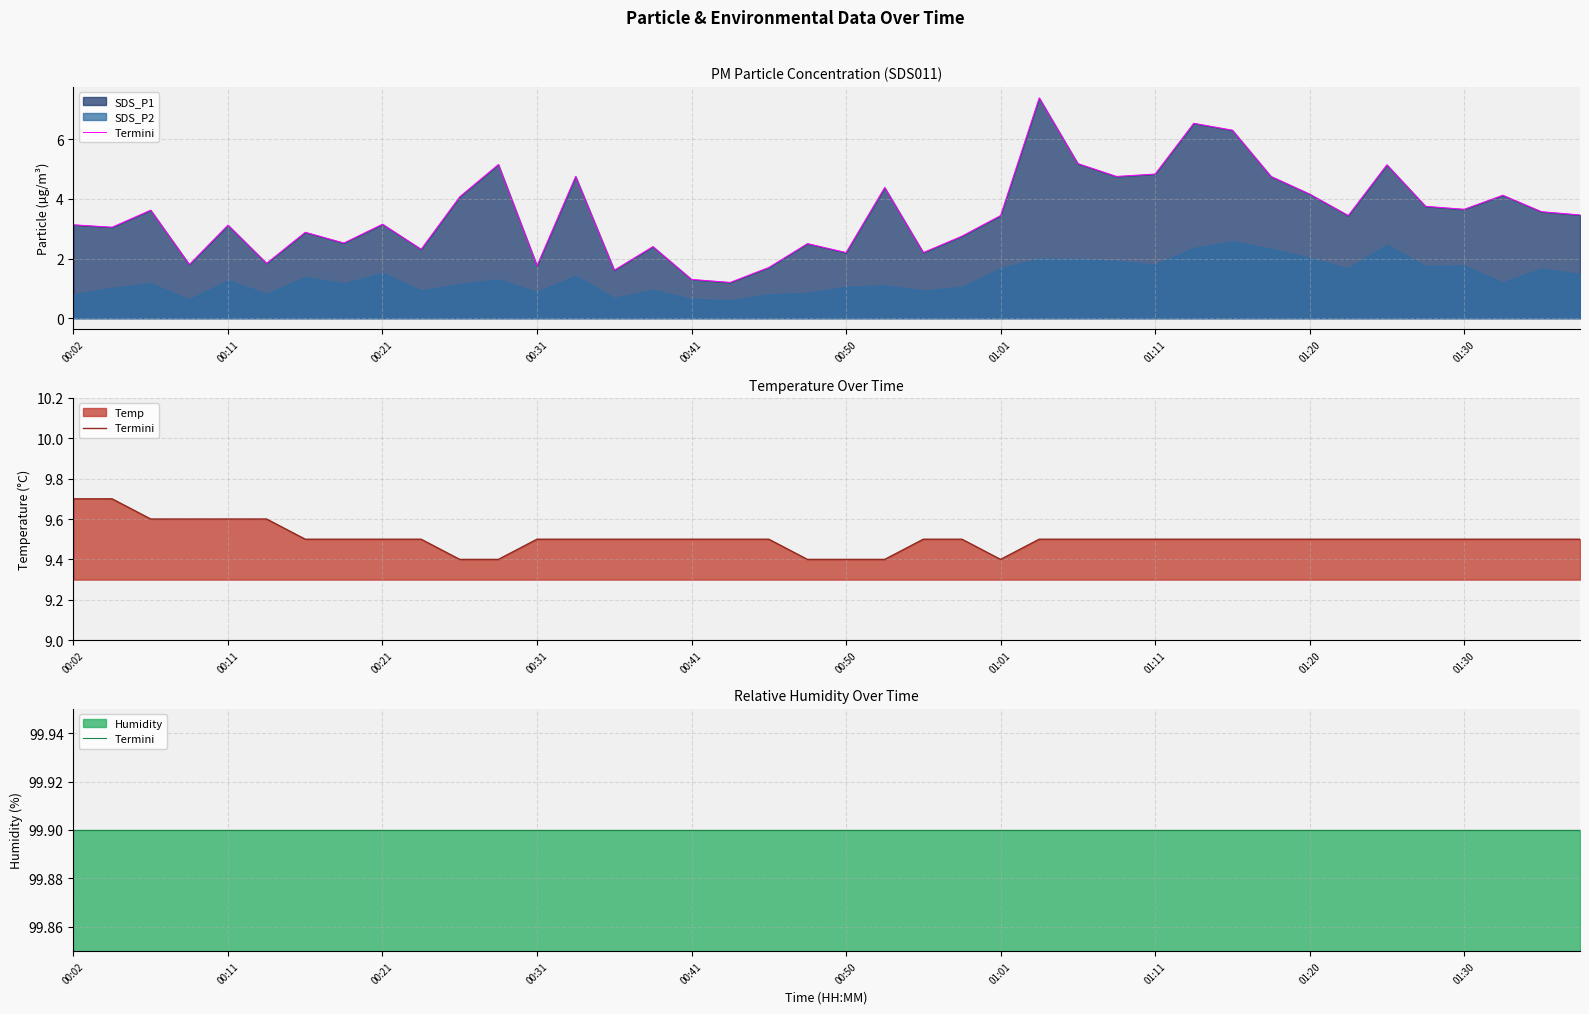

True or false: SDS_P2 and SDS_P1 intersect in this chart.

False